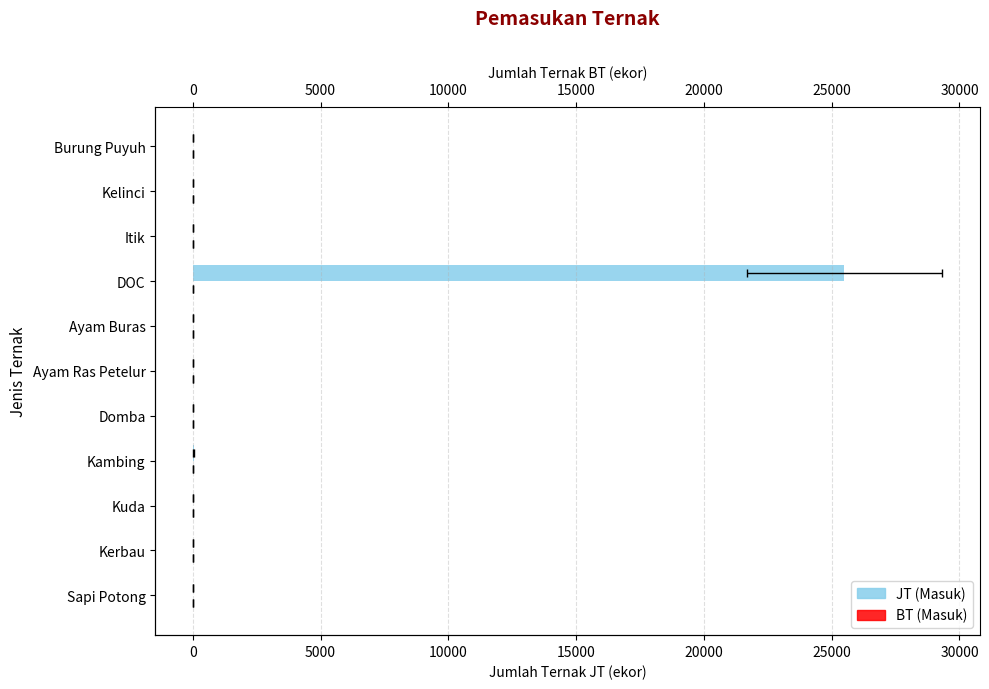

Which series has the largest total across all categories?

JT (Masuk)